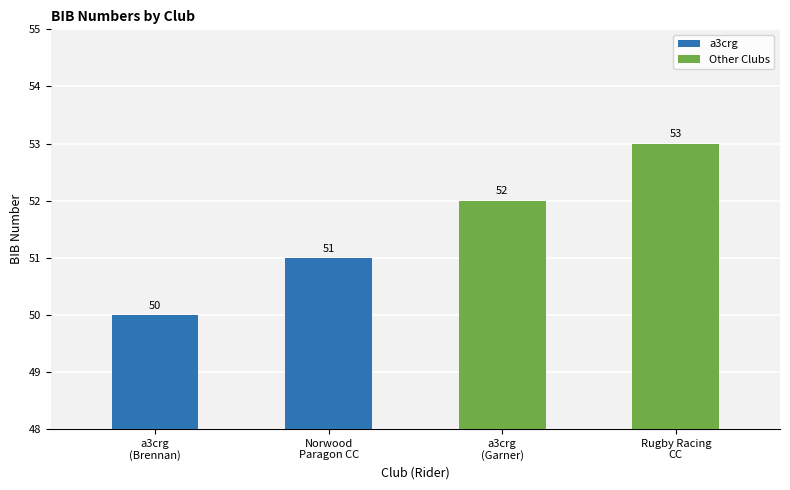

Which category has the lowest value across all series?

a3crg
(Brennan)